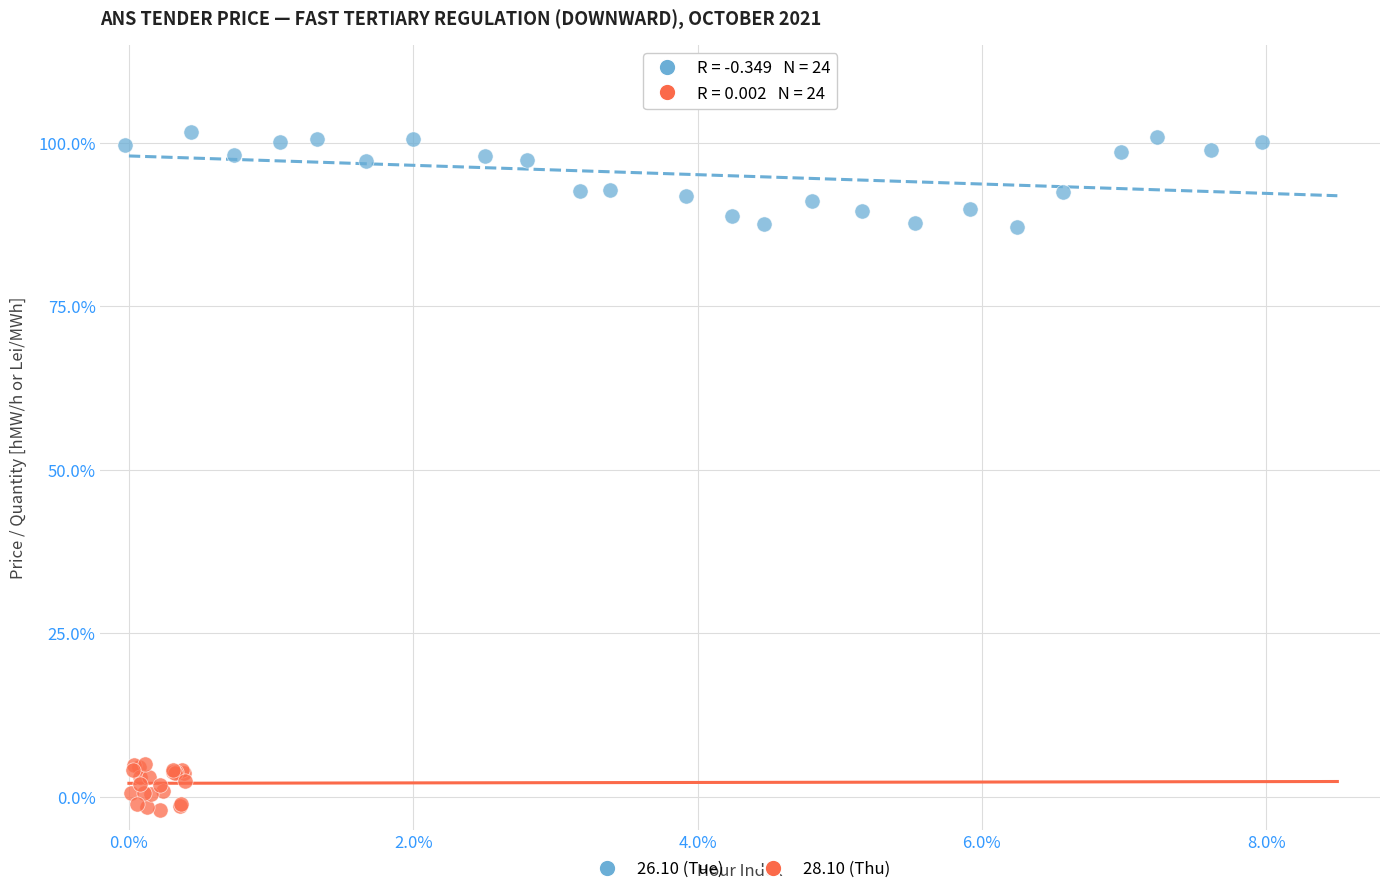

What are all the series names shown in the legend?

26.10 (Tue), 28.10 (Thu)